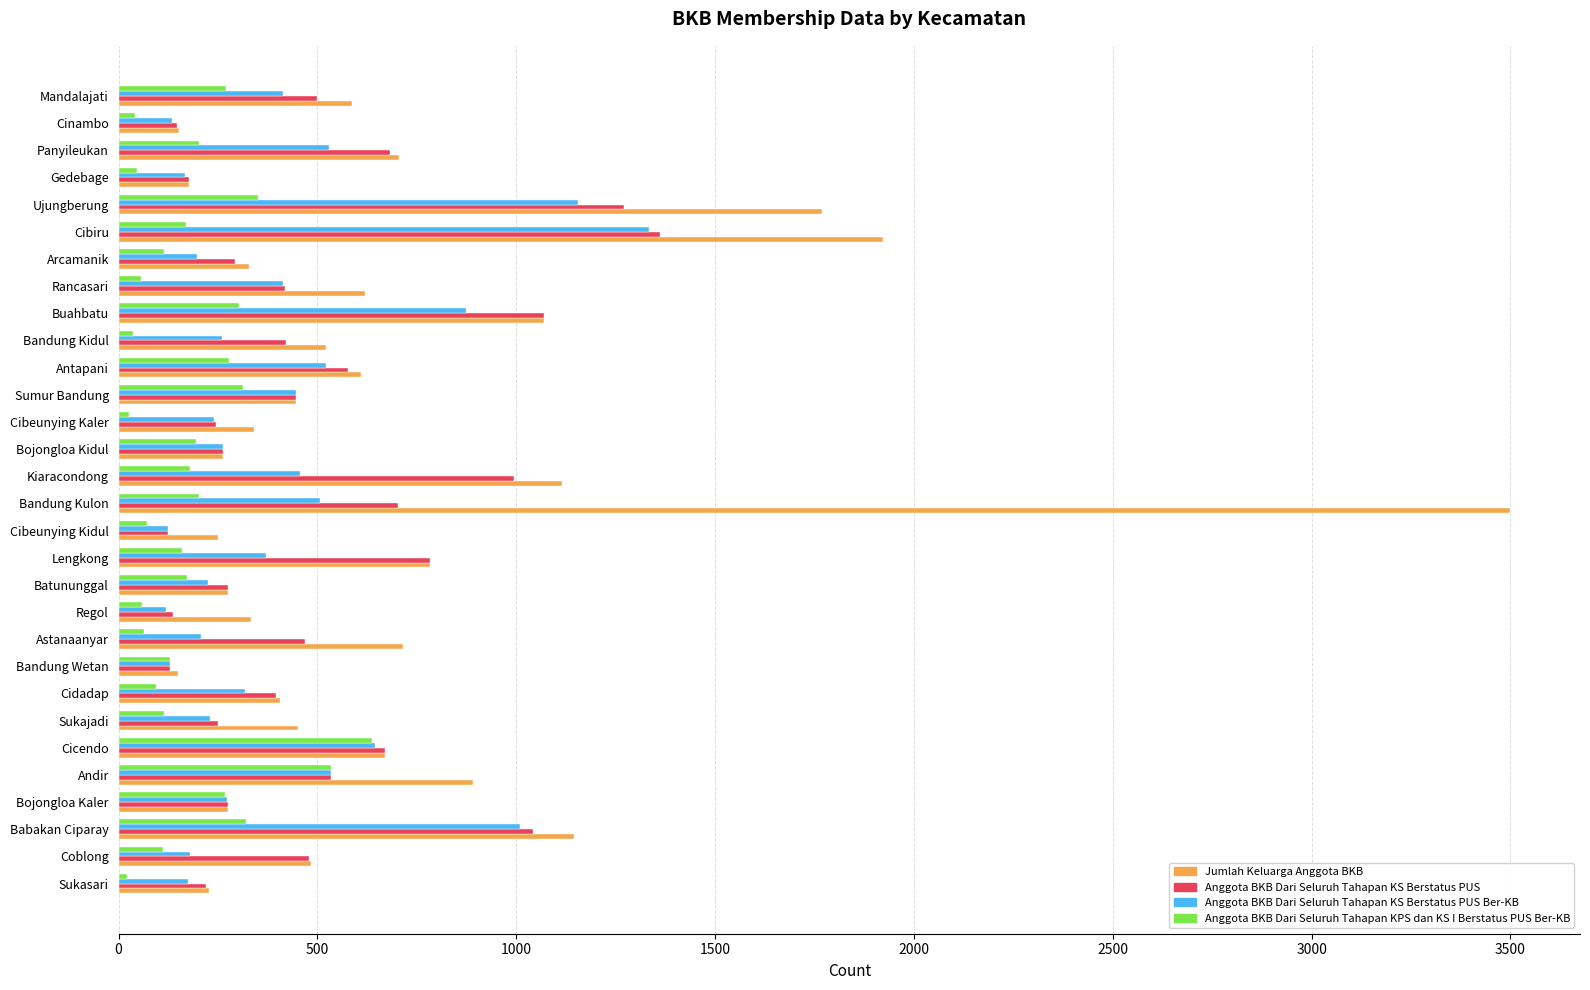

At how many categories does at least one series exceed 3360?

1